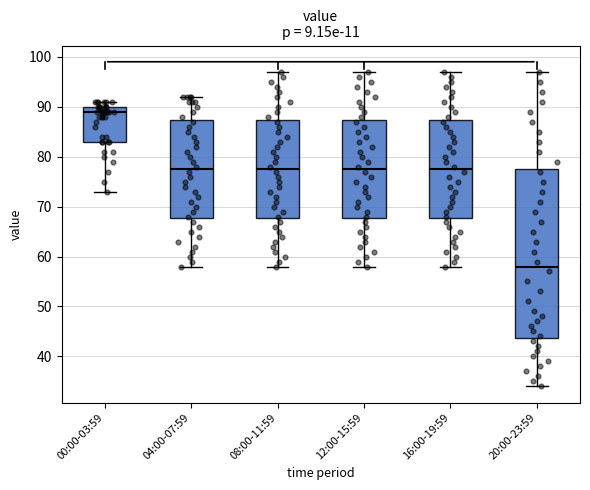

Where is the lower edge of the box for 12:00-15:59 on the y-axis? The values are not printed on the chart, so give them approximately, as read against the axis.

68